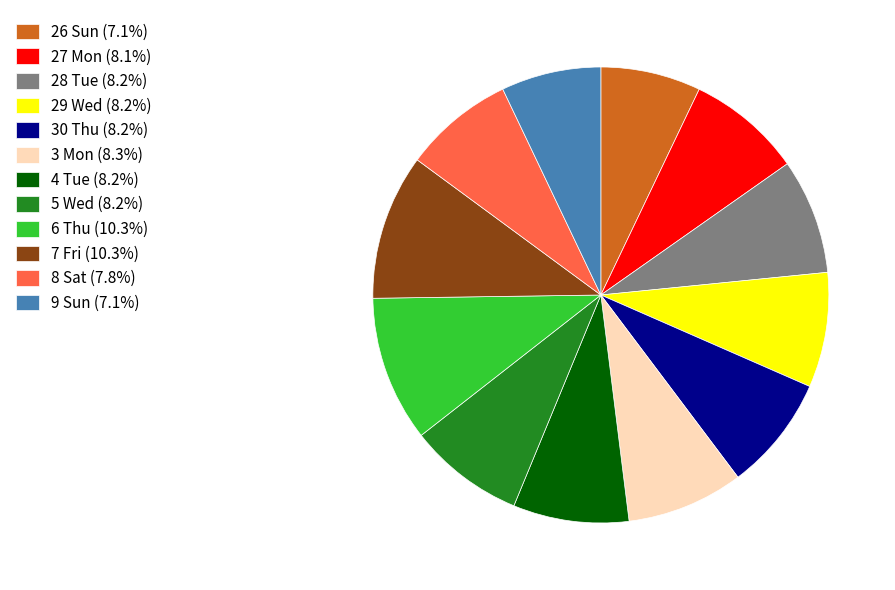

Does 9 Sun (7.1%) account for over 50% of the chart?

No